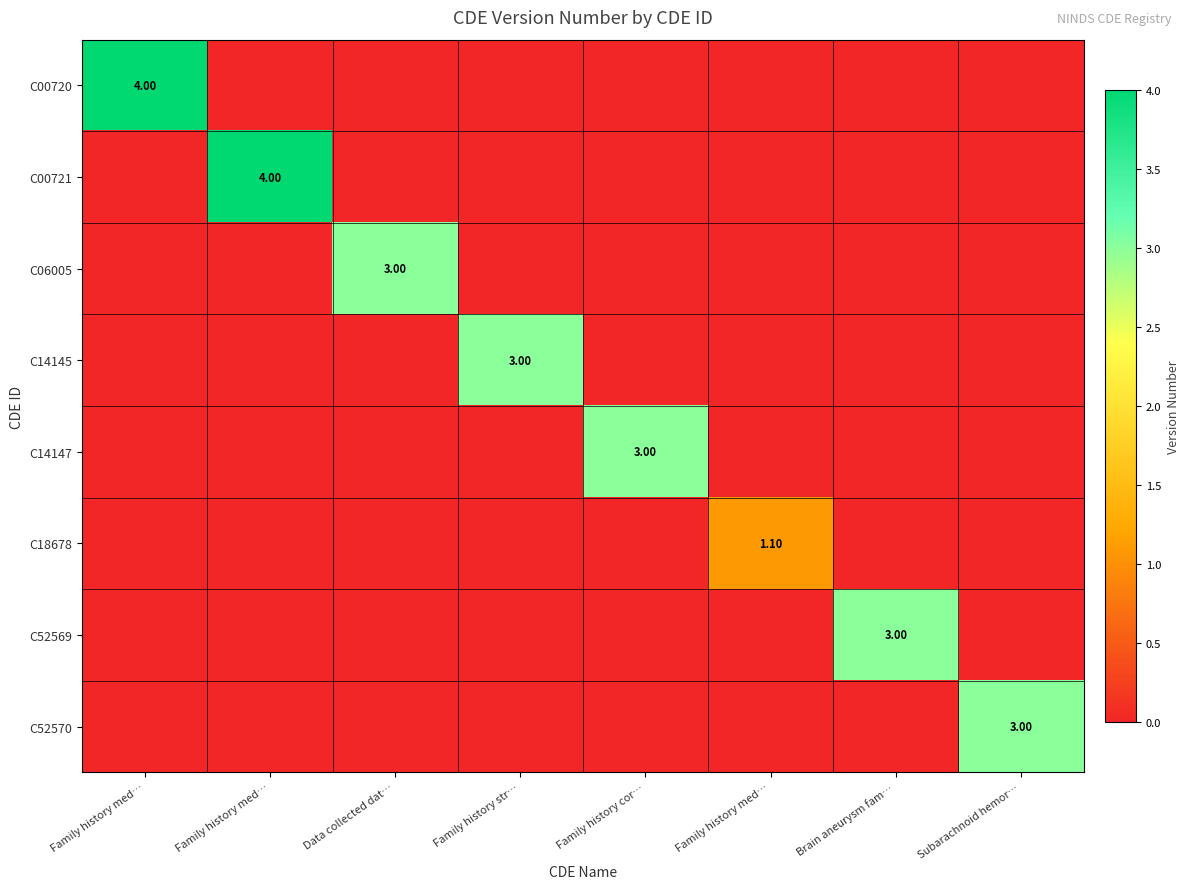

True or false: C52570 has a value of -2.1 at Family history str….

False